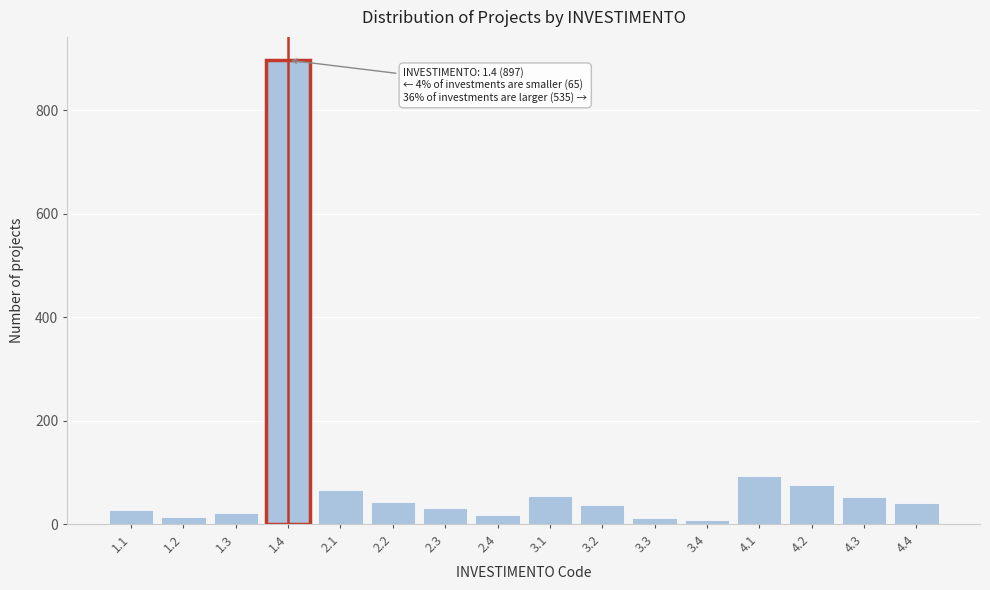

Between 2.1 and 4.1, which is larger?

4.1